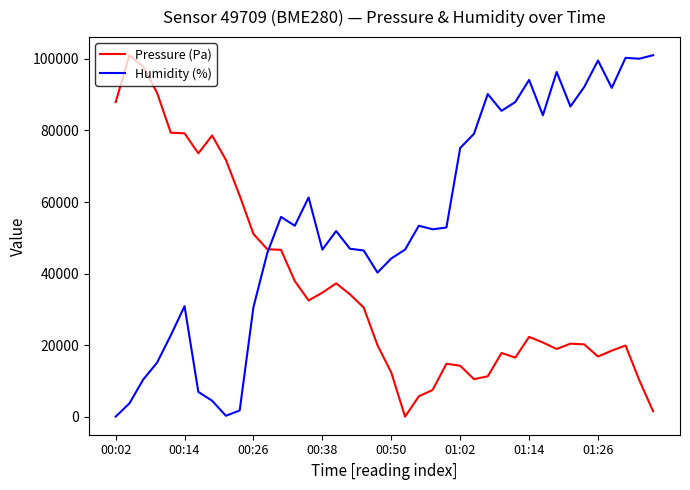

What is the maximum value shown in the chart?

101020.0